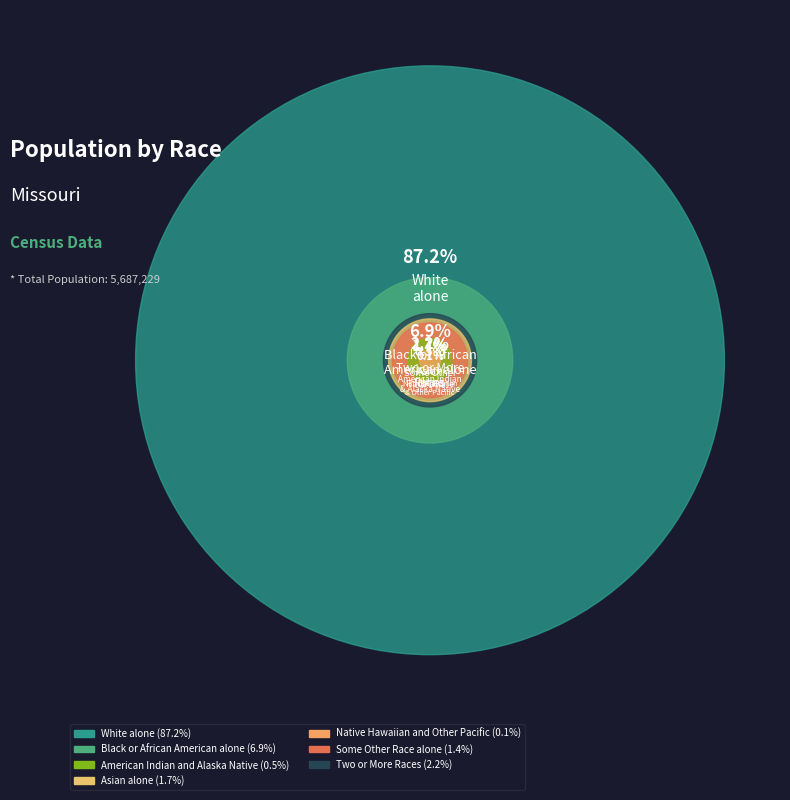

What percentage is NOT represented by Black or African American alone?

93.1%